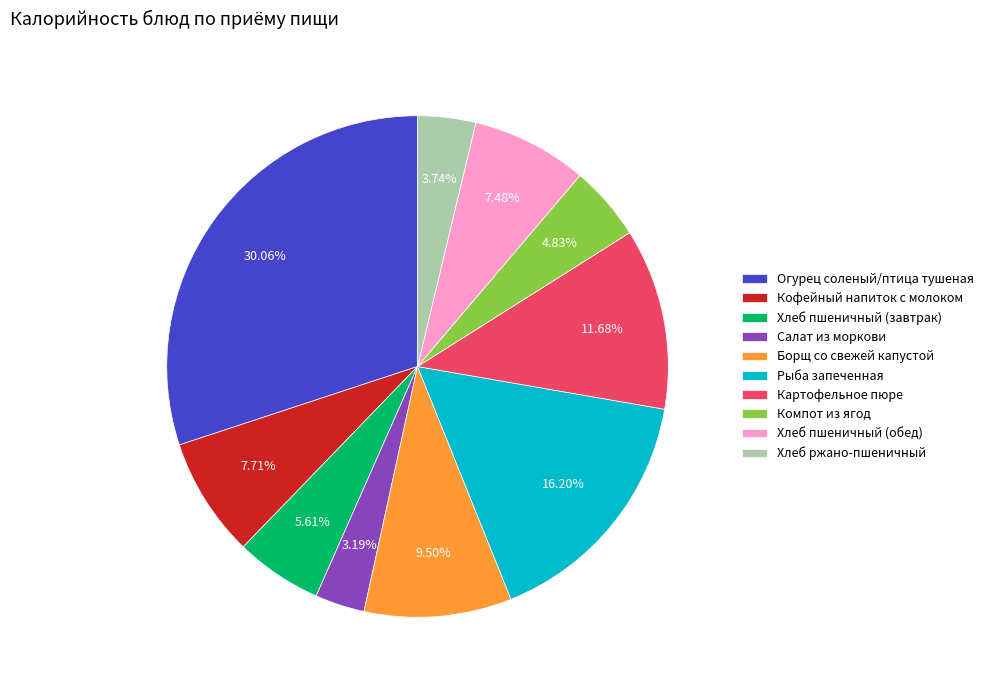

The Кофейный напиток с молоком slice represents 17% of the pie. True or false?

False